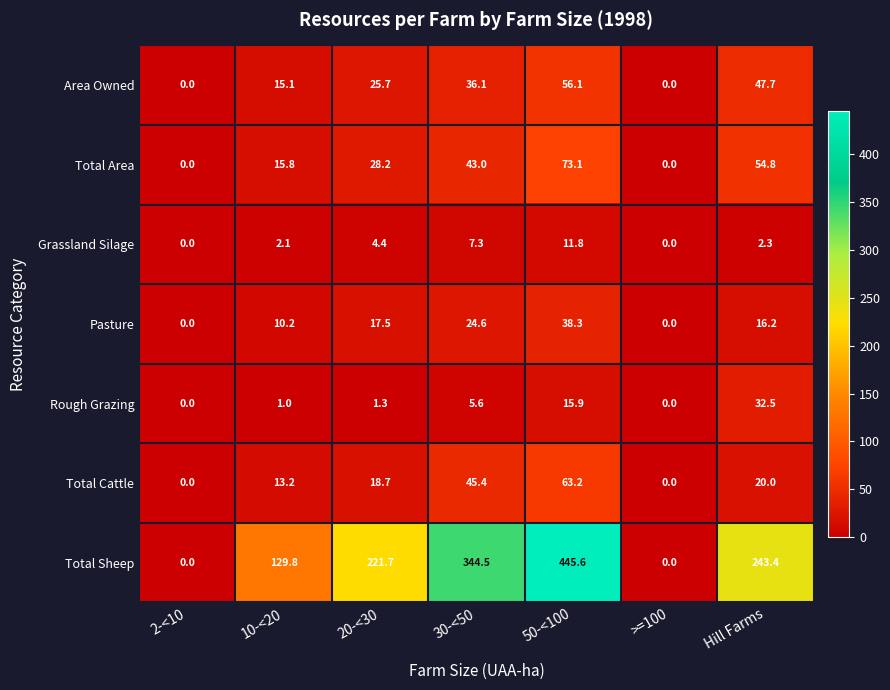

Which series changed the most between 10-<20 and >=100?

Total Sheep